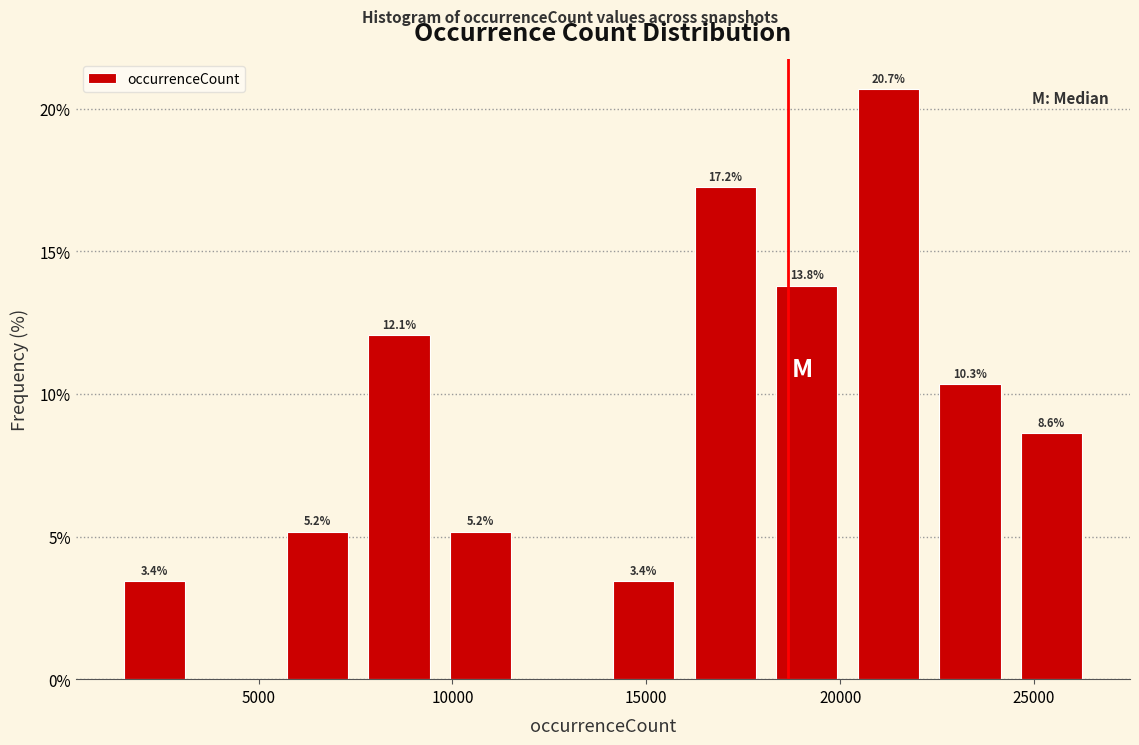

Which range on the x-axis has the tallest bar?

20000 to 22500